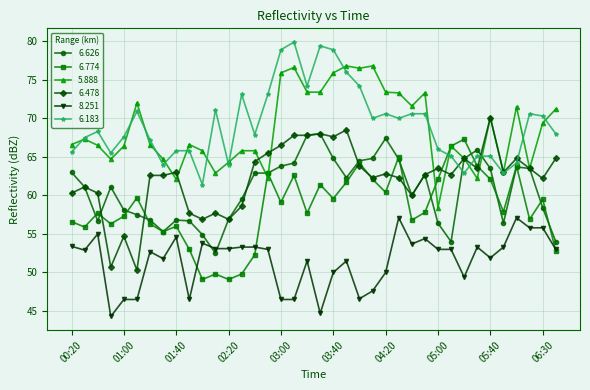

How many intersections are there between 8.251 and 6.626?

2